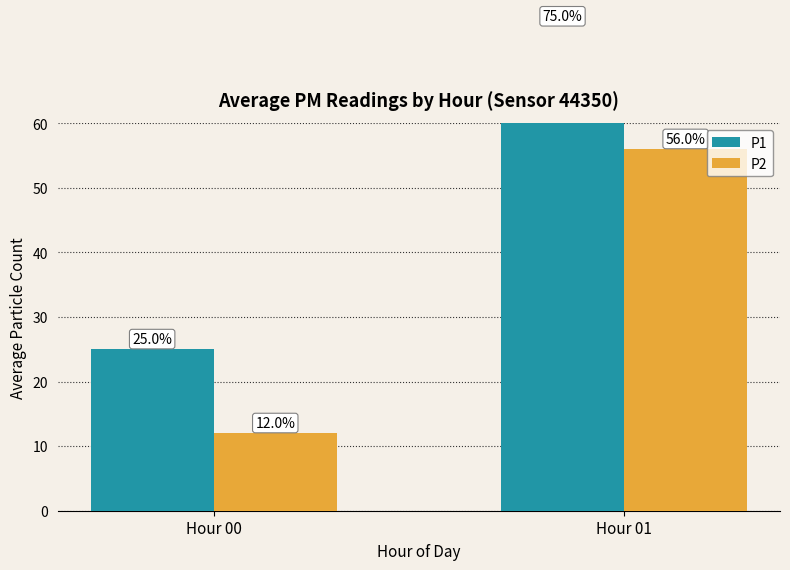

Which series has the largest total across all categories?

P1